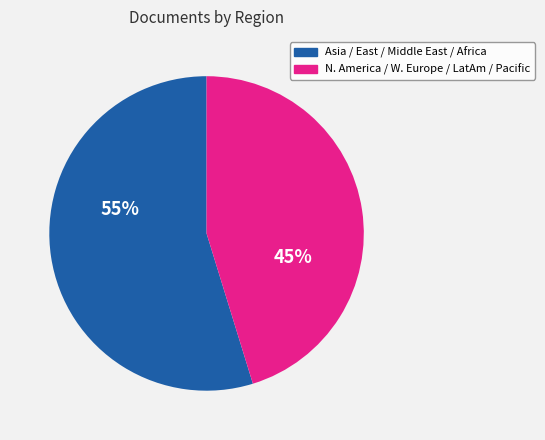

Does any single category account for the majority?

Yes